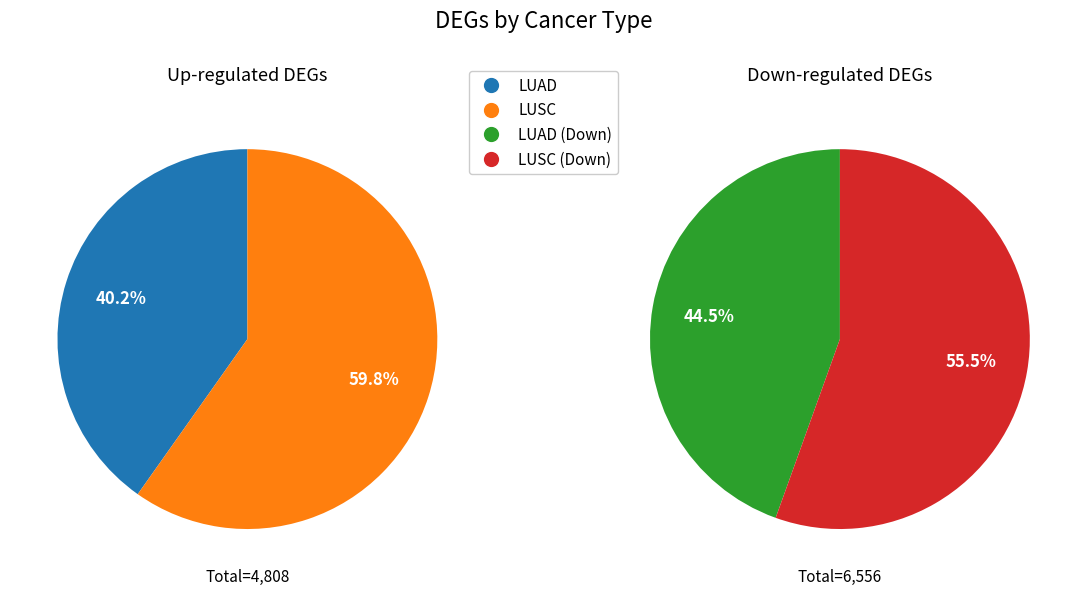

To the nearest percent, what portion does LUSC represent?

60%